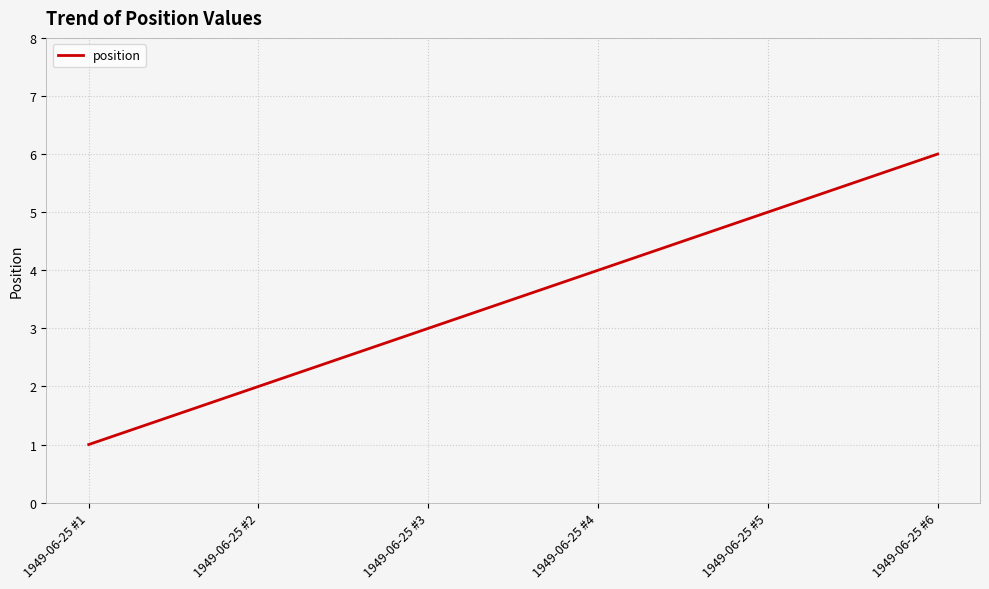

How many distinct data groups are displayed?

1